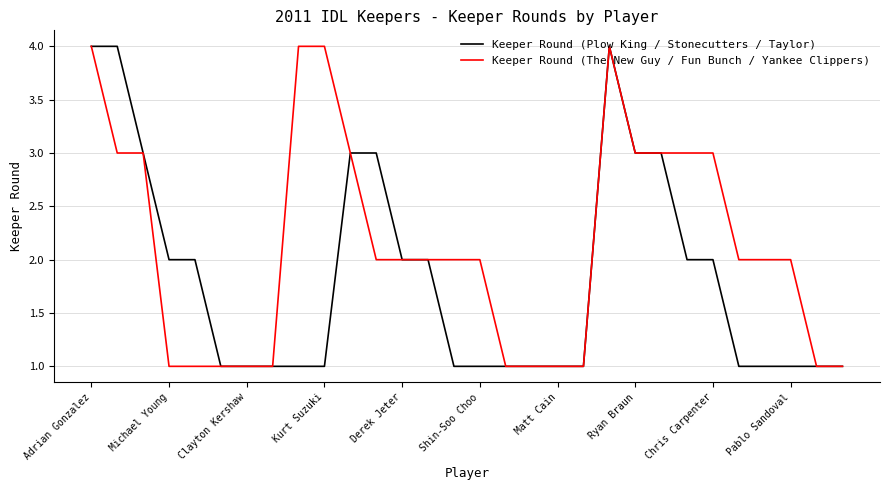

What is the highest value of the Keeper Round (The New Guy / Fun Bunch / Yankee Clippers) series?

4